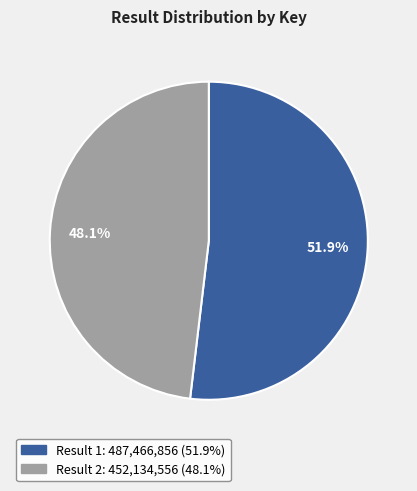

Is there any slice that represents more than half of the pie?

Yes